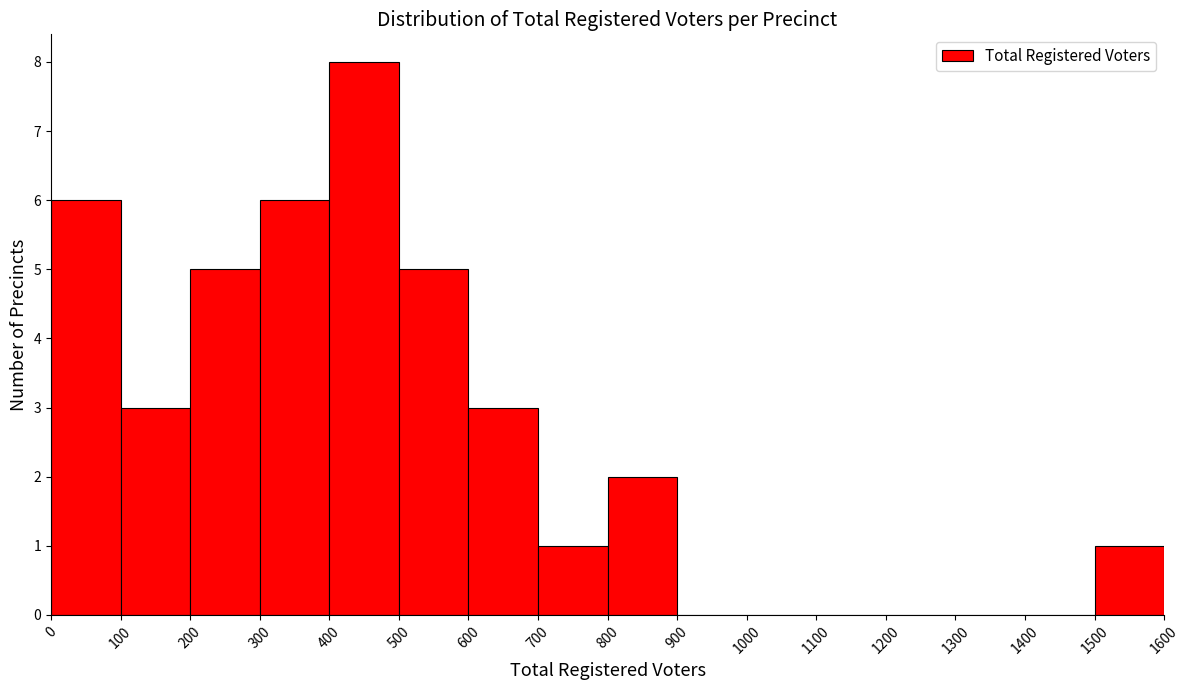

What is the height of the bar covering 600 to 700 on the x-axis? The values are not printed on the chart, so give them approximately, as read against the axis.

3